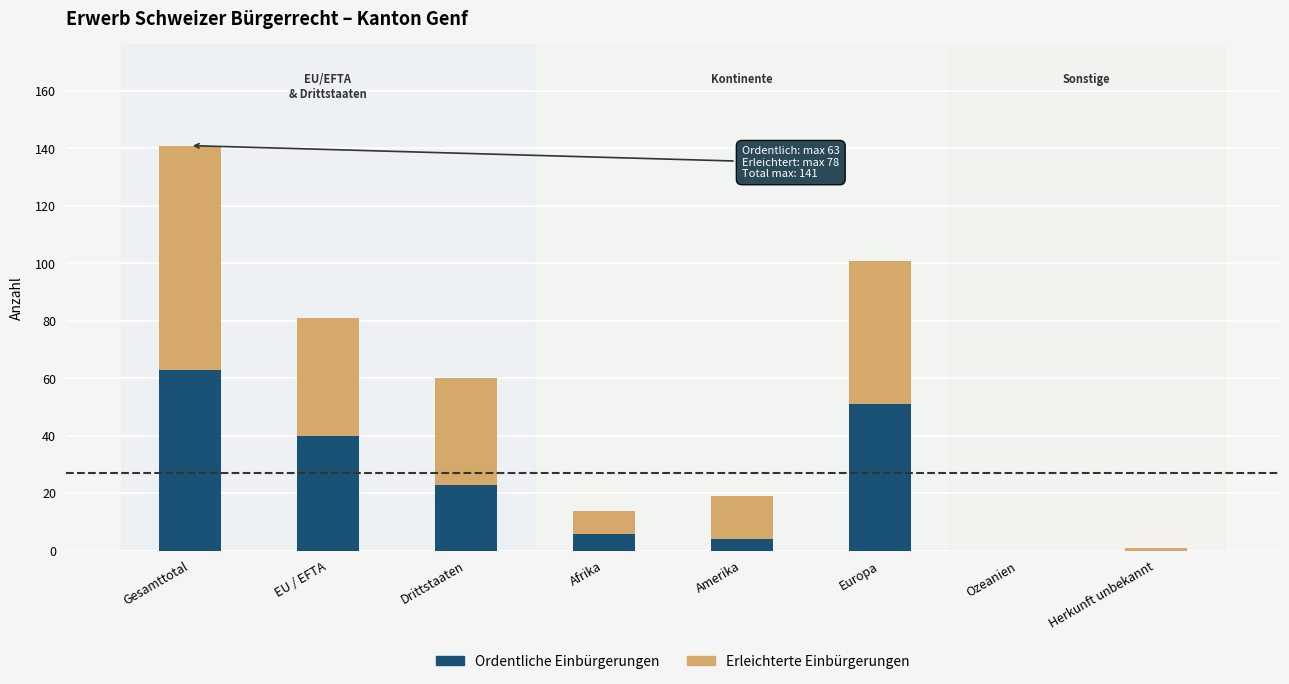

What is the sum of all Ordentliche Einbürgerungen values?

187